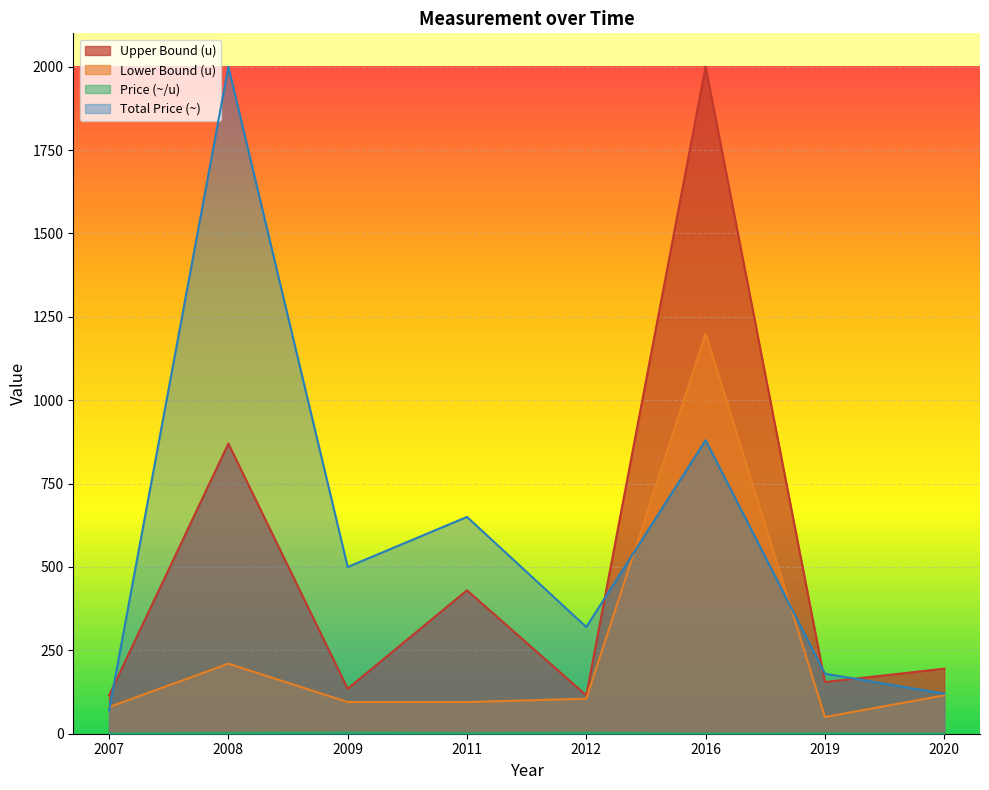

Which has a higher value, 2020 or 2019?

2020